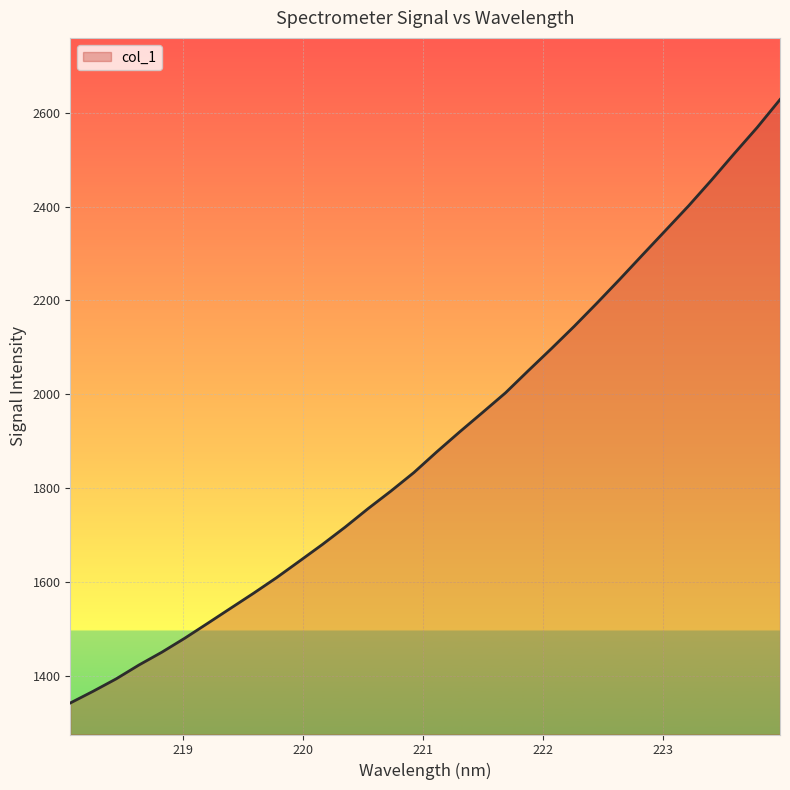

What is the difference between the maximum and minimum values?

1285.6